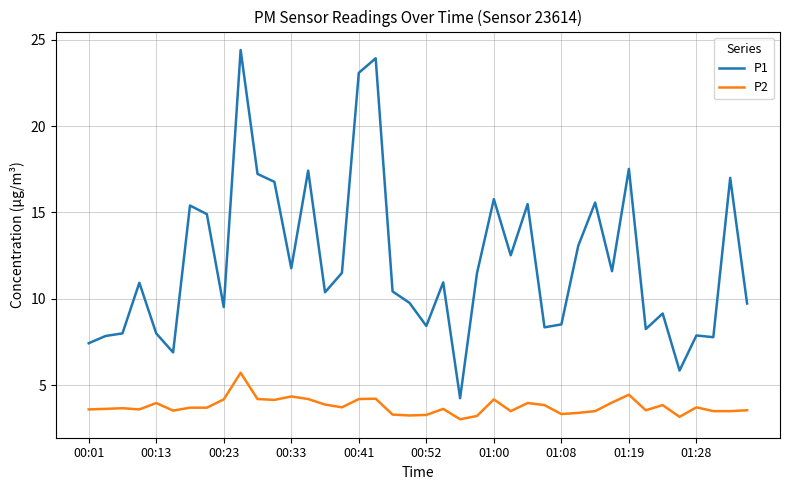

Which series has the widest spread of values?

P1